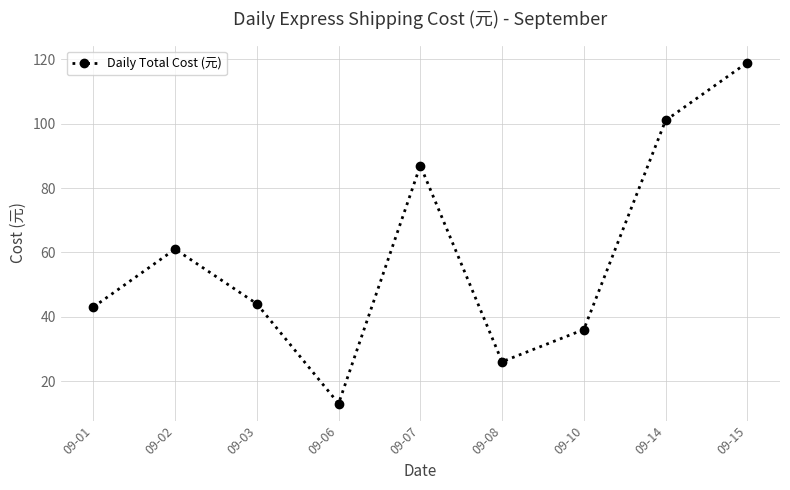

What is the average value?

59